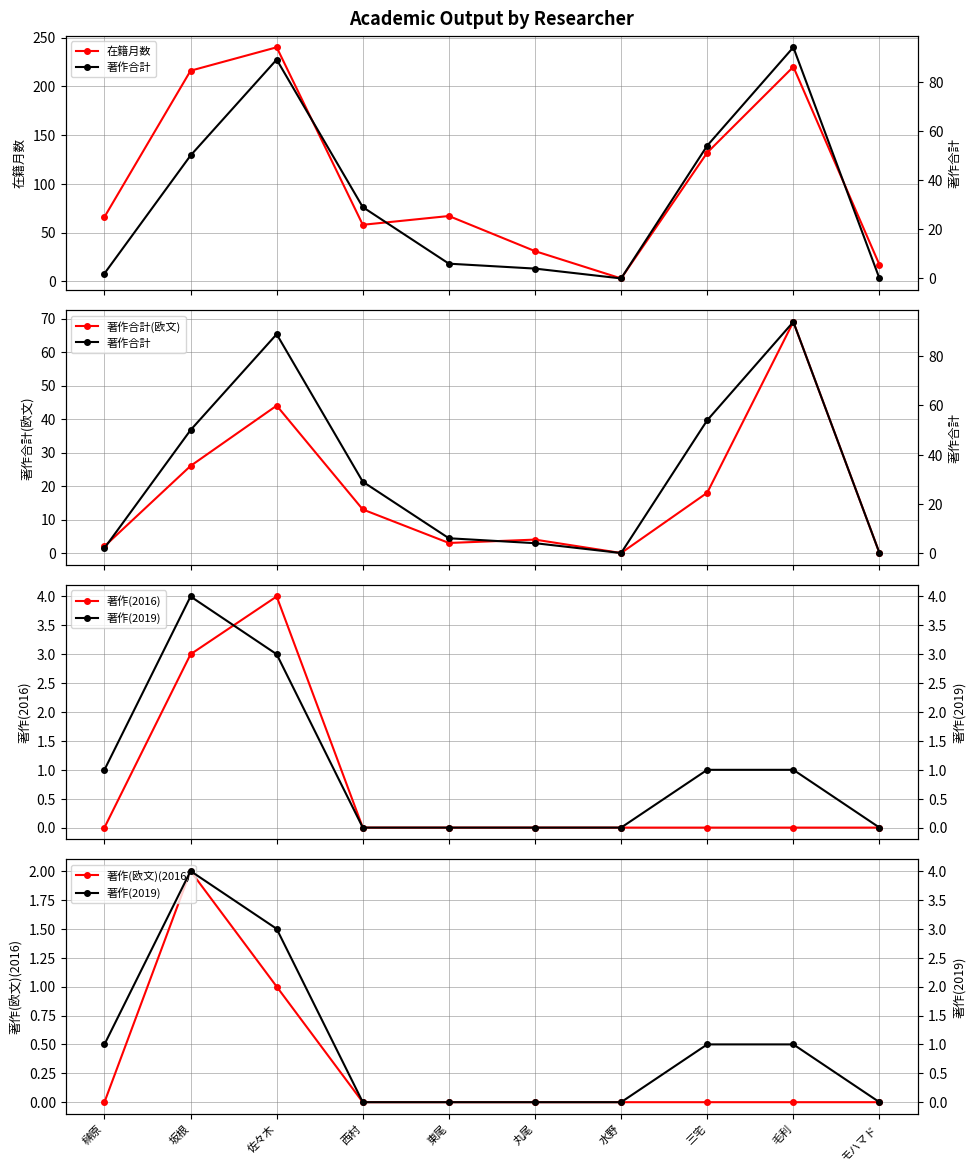

The 在籍月数 series shows 50 at 丸尾. True or false?

False